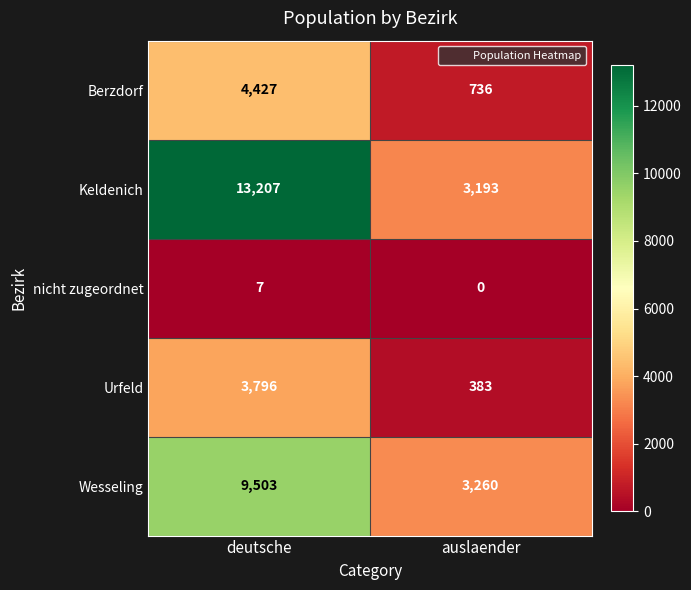

Which series changed the most between deutsche and auslaender?

Keldenich